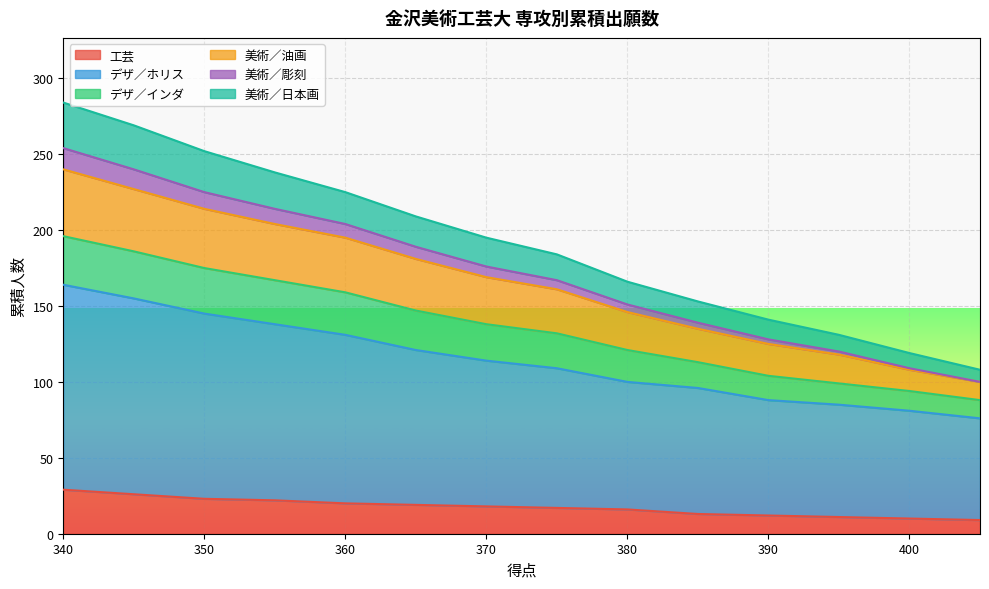

True or false: 工芸 has a value of 29 at 340.

True